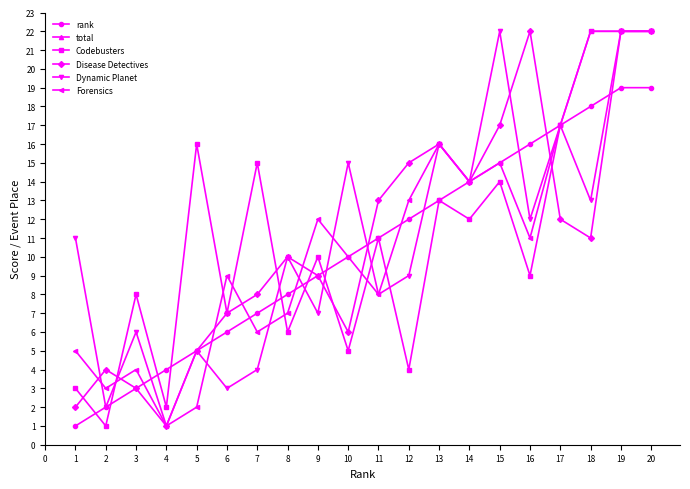

What is the difference between the maximum and minimum values in the Codebusters series?

21